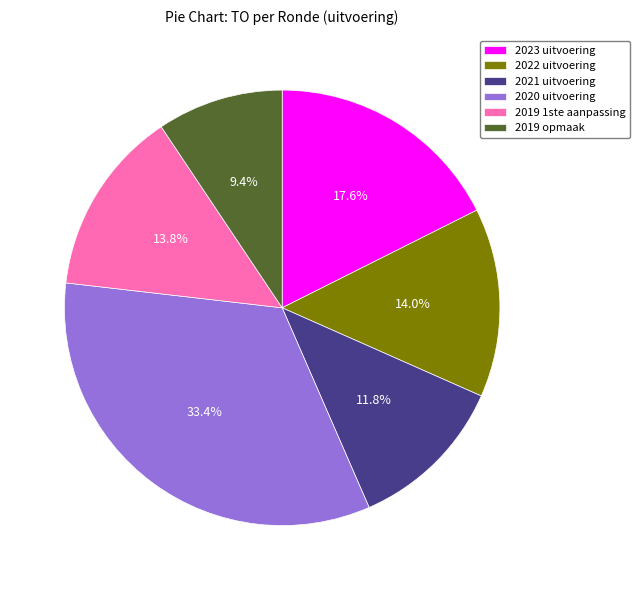

Which slice is the largest?

2020 uitvoering